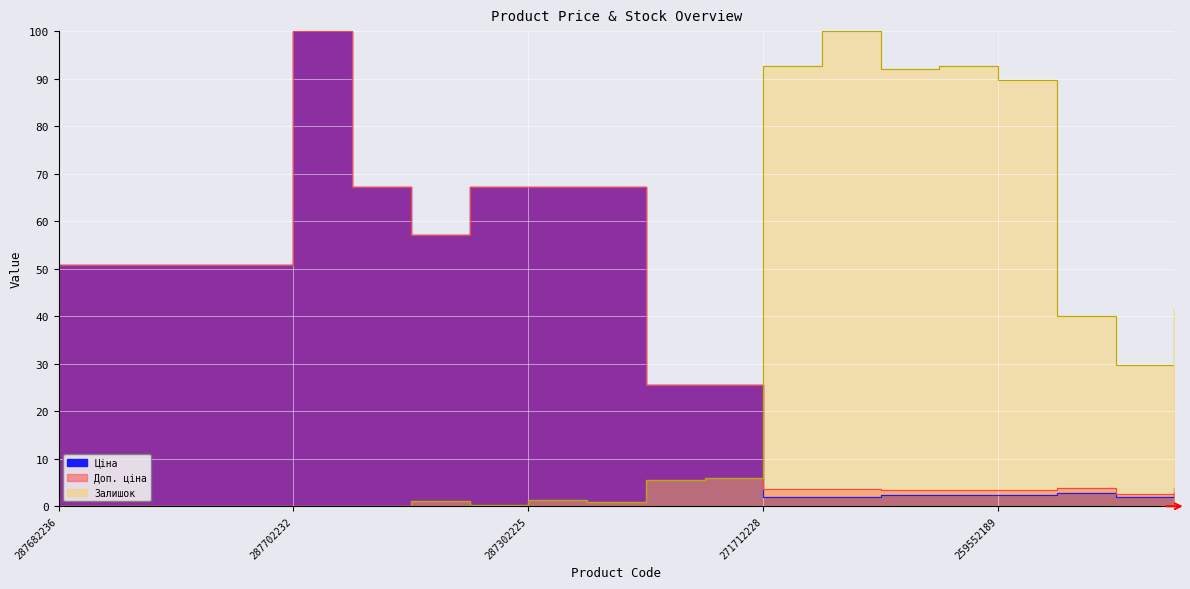

Between 287302223 and 276092105, which series saw the biggest shift?

Ціна